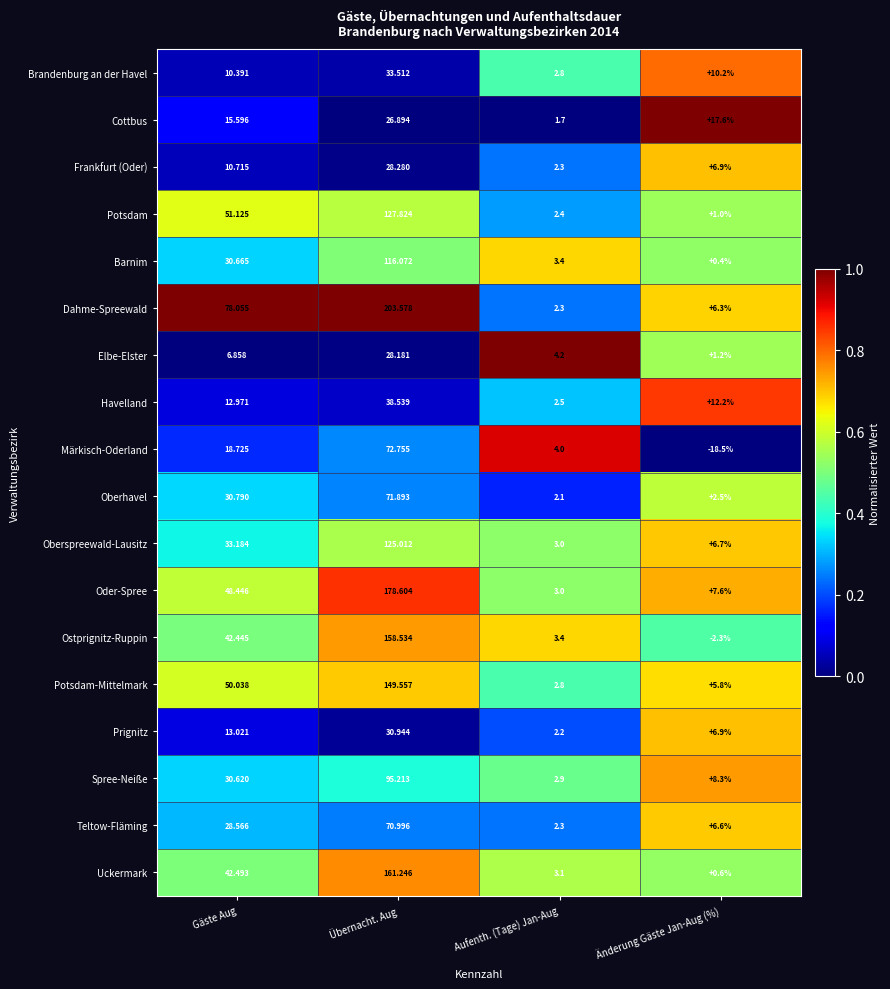

Which series has the widest spread of values?

Dahme-Spreewald